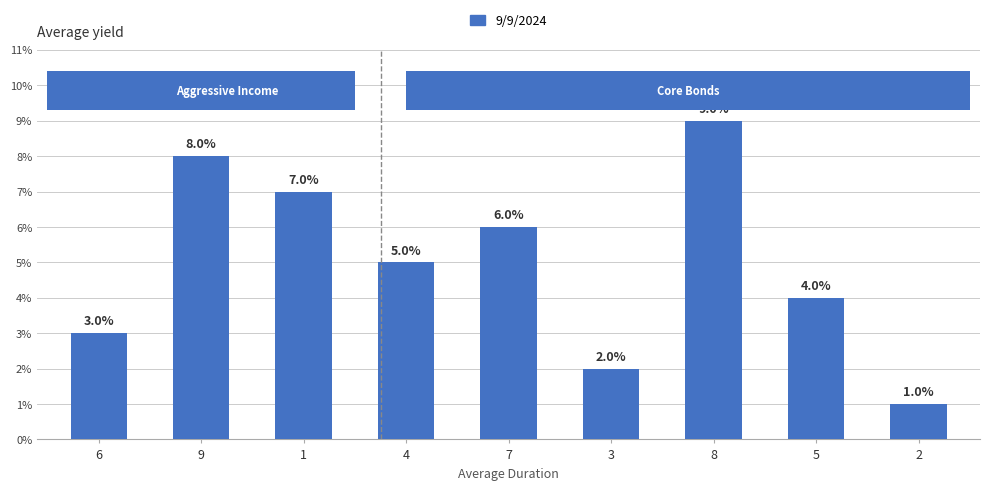

How many categories are shown in the chart?

9